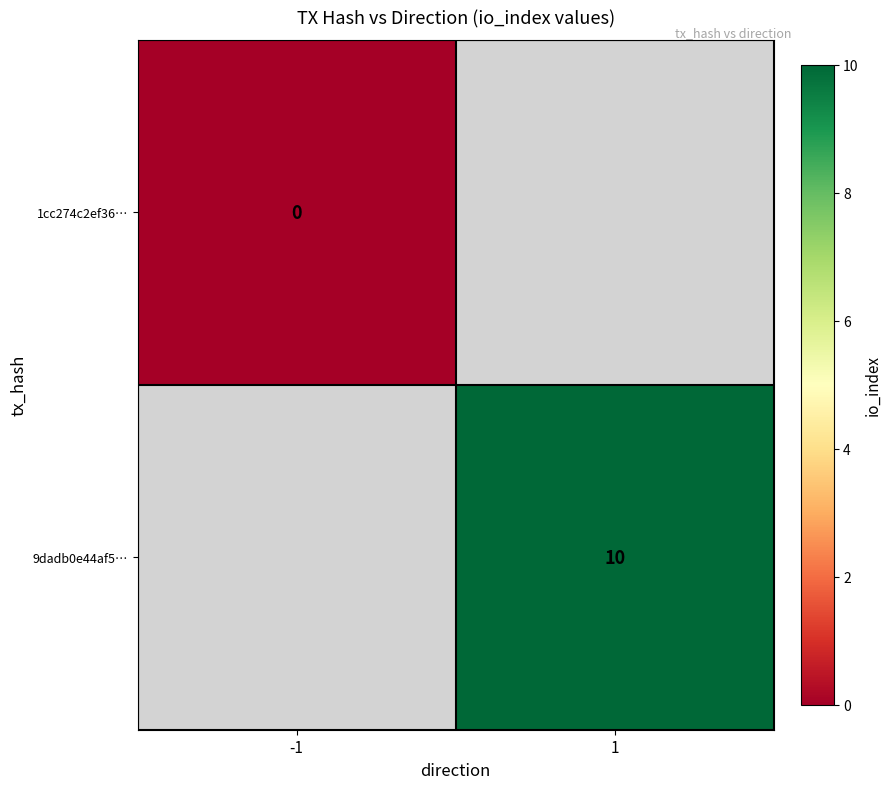

List the series in order of their peak value, lowest first.

1cc274c2ef36…, 9dadb0e44af5…